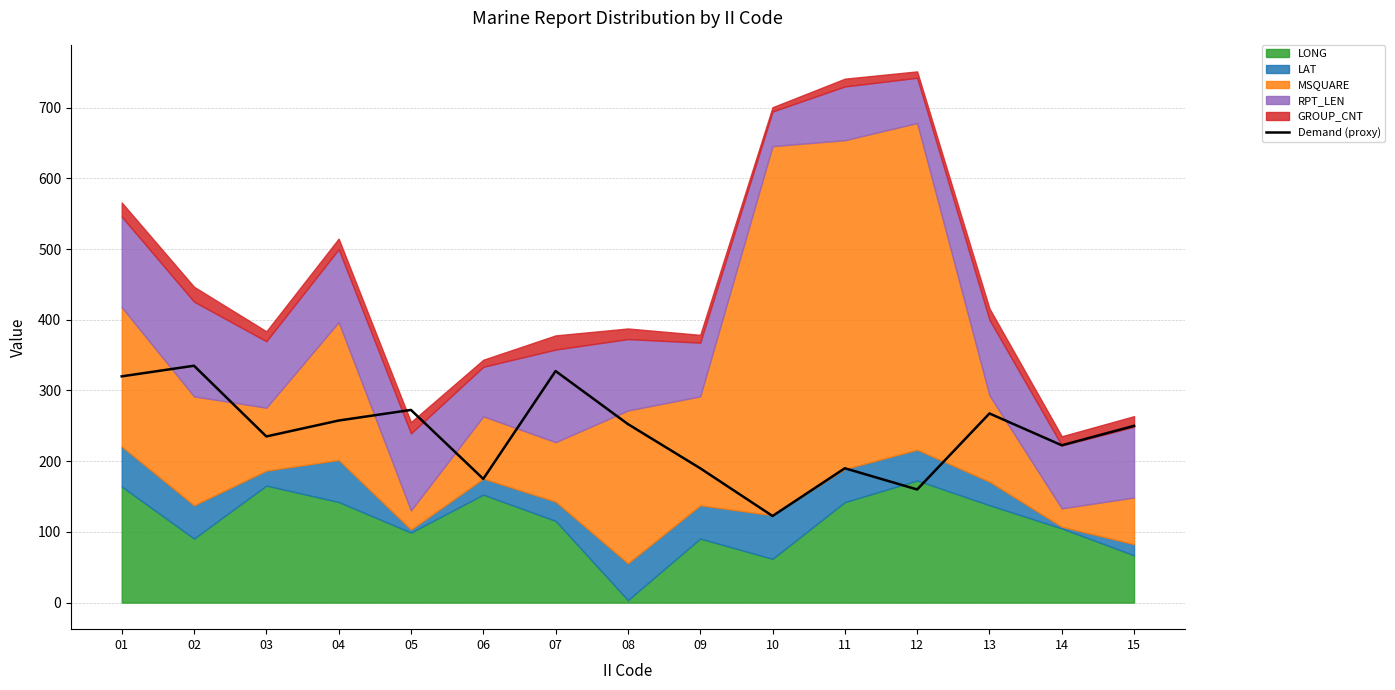

List the labels in order of value, largest first.

02, 07, 01, 05, 13, 04, 08, 15, 03, 14, 09, 11, 06, 12, 10